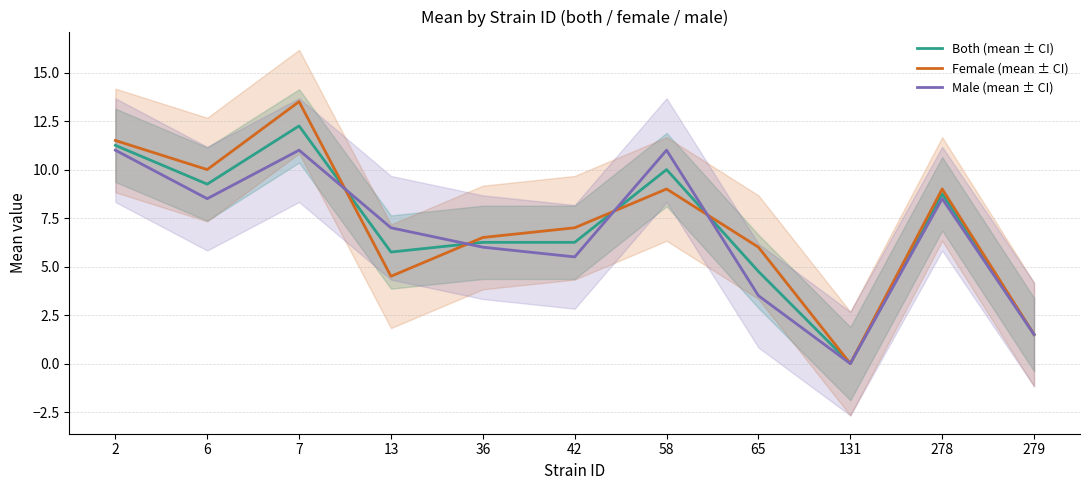

Between 7 and 278, which series saw the biggest shift?

Female (mean ± CI)